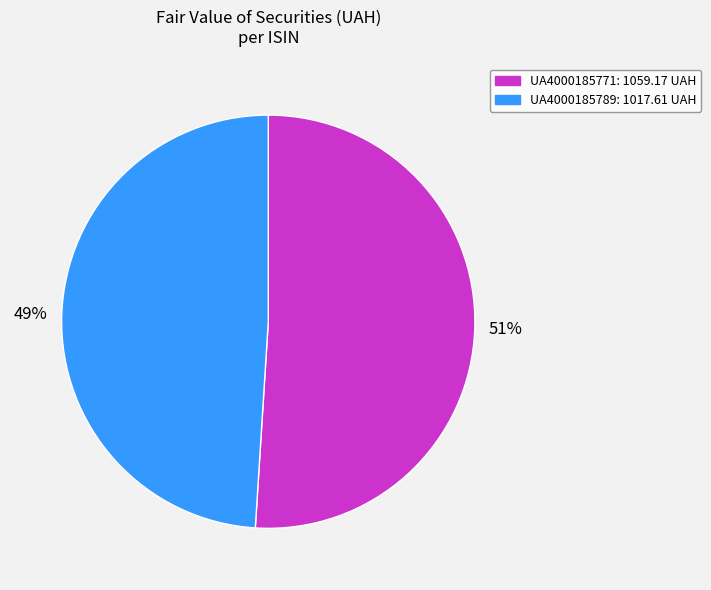

Which category has the smallest portion of the pie?

UA4000185789